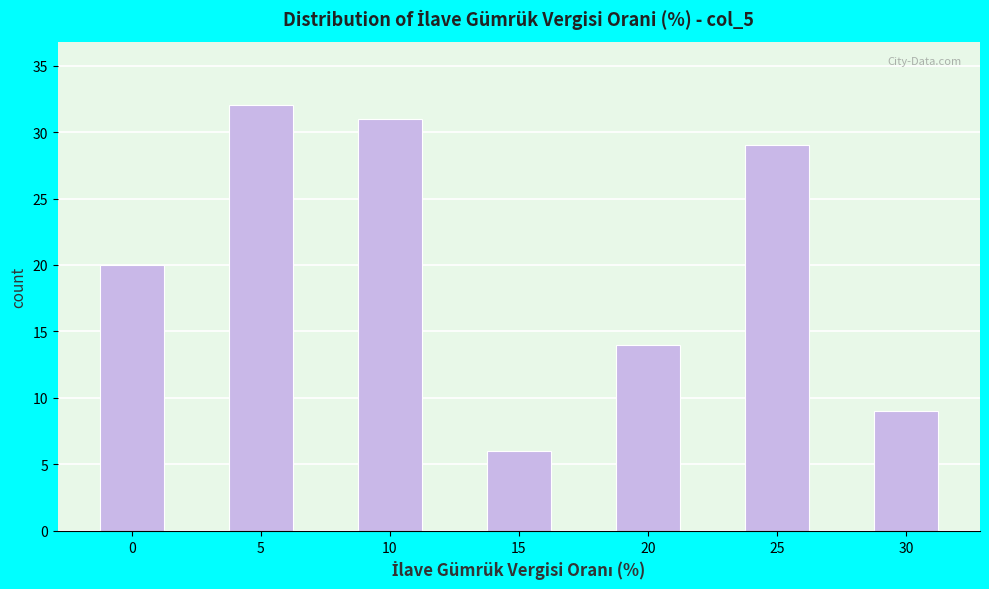

Reading left to right, extract all data points from this chart.

20	32	31	6	14	29	9